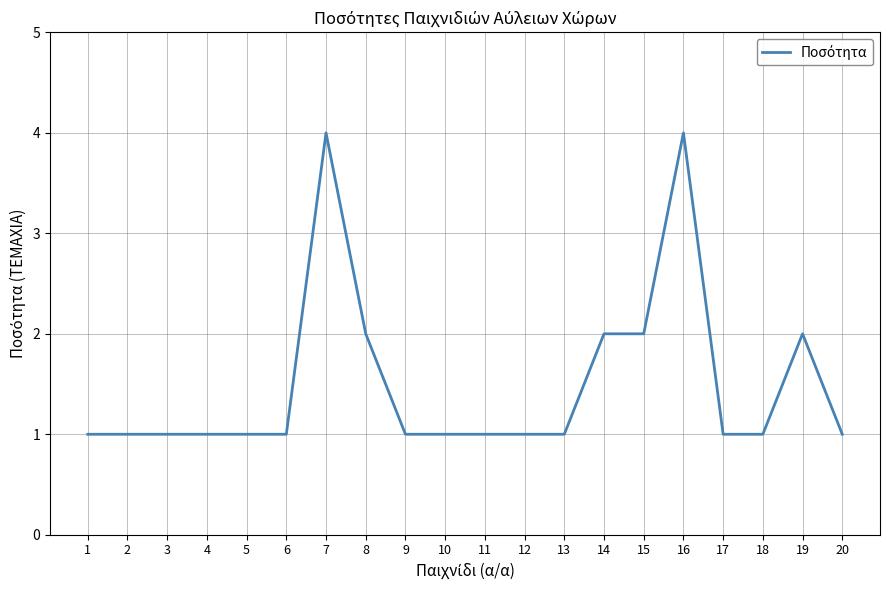

True or false: the data shows 1 at 1.

True